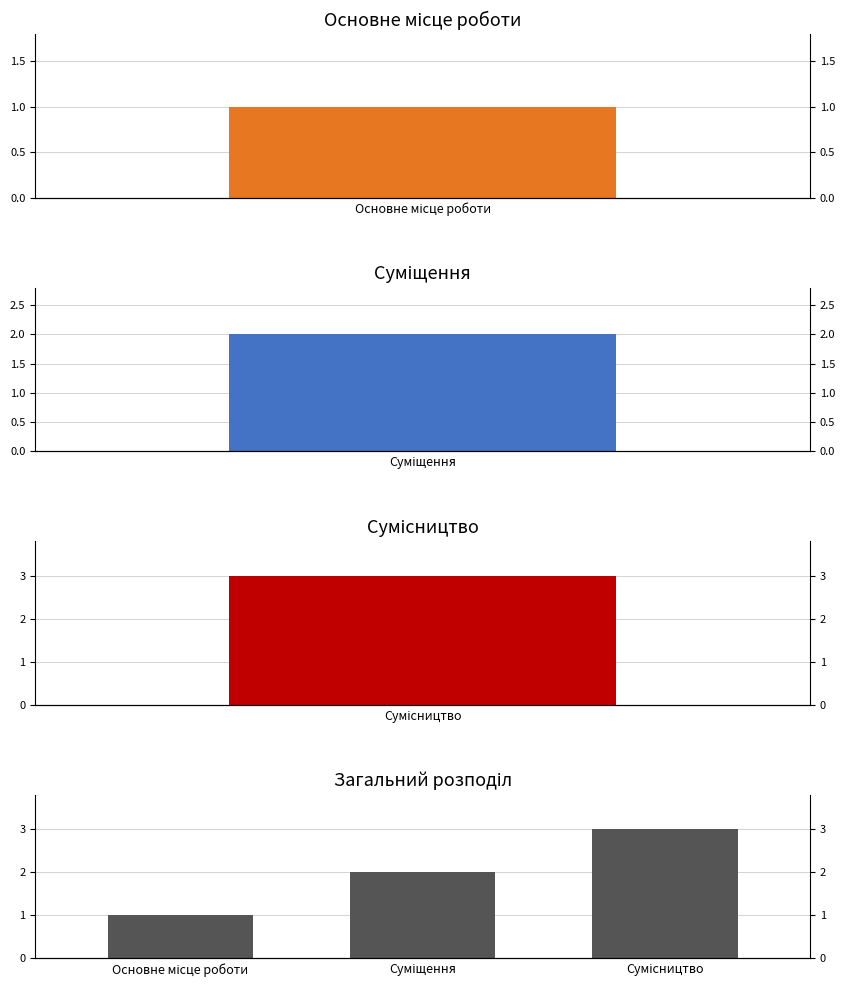

What is the difference between the maximum and minimum values?

2